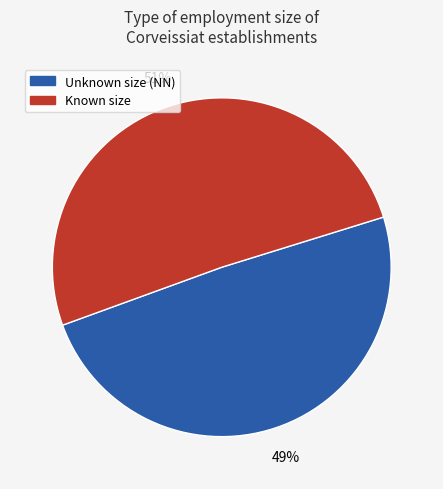

Rank the categories by value from lowest to highest.

Unknown size (NN), Known size